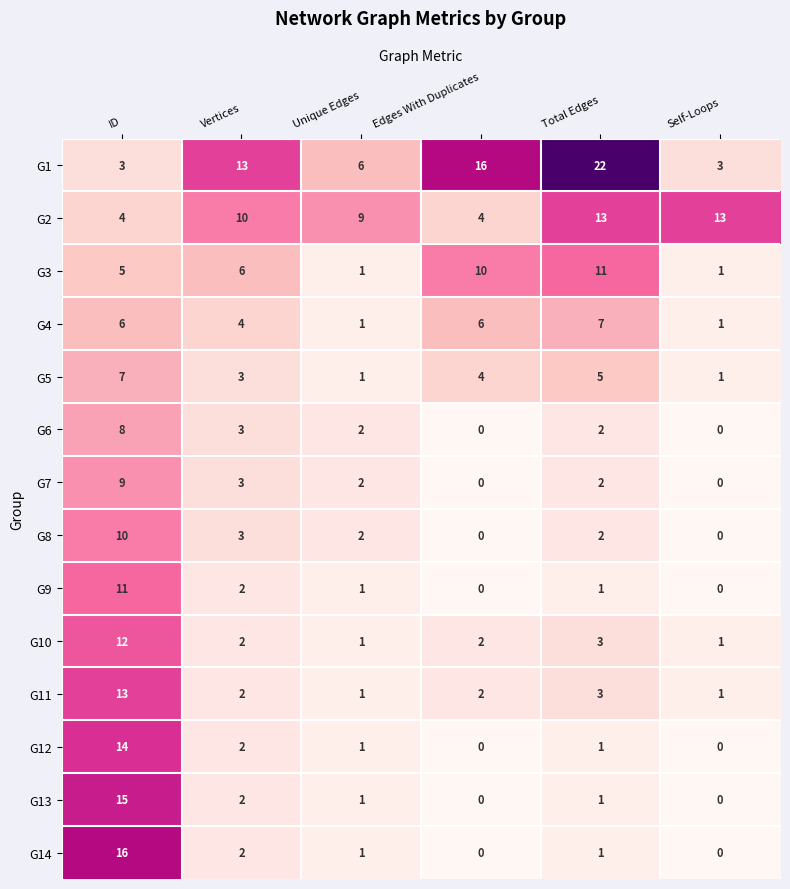

What is the maximum value for G1?

22